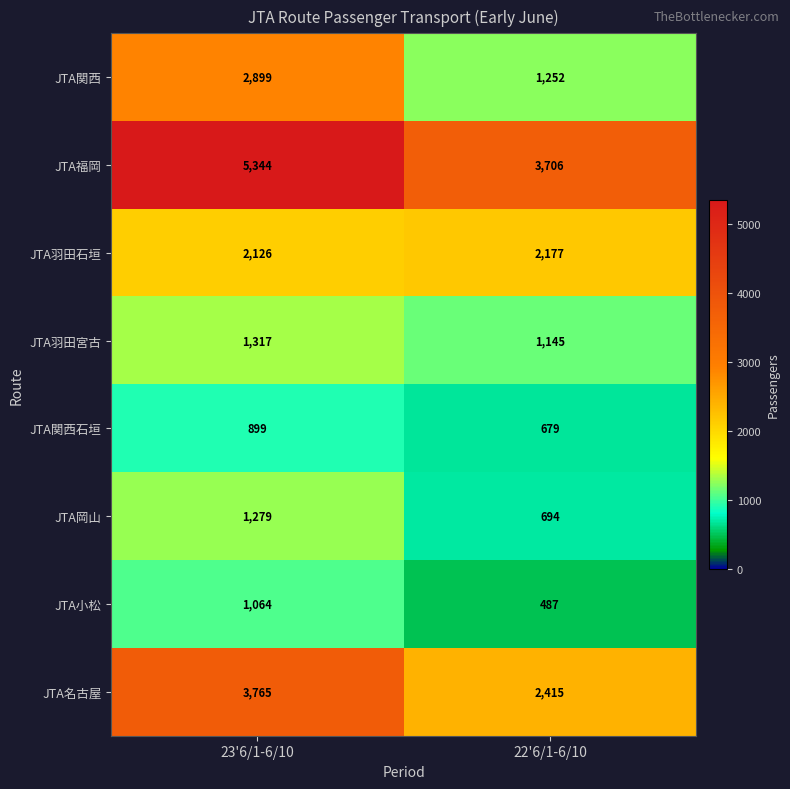

Which series has the largest total across all categories?

JTA福岡